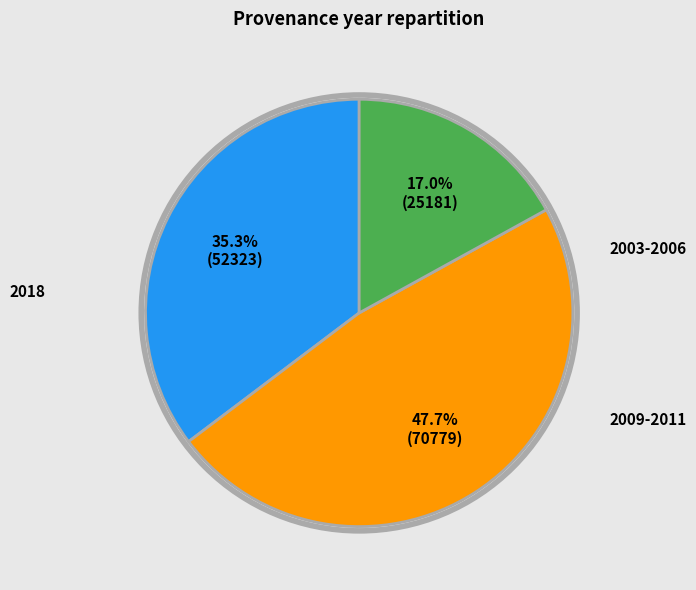

Does any single category account for the majority?

No